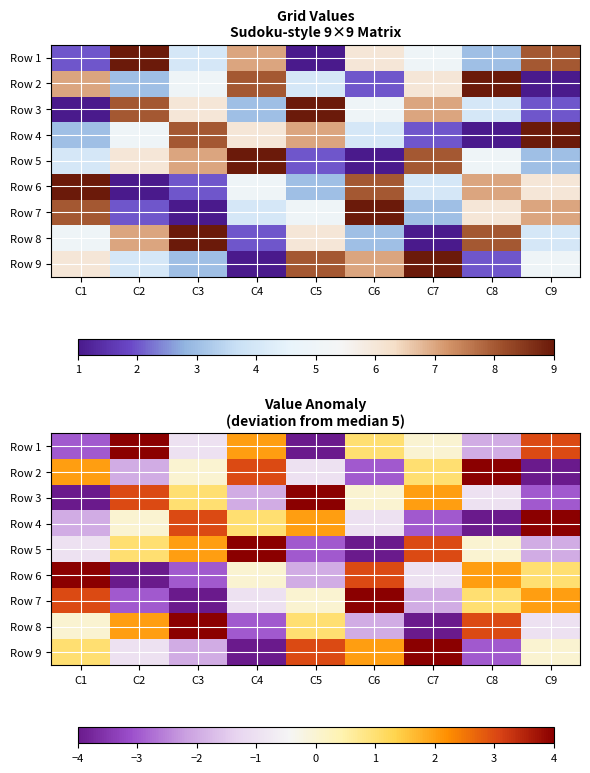

What is the lowest value of the Row 4 series?

-4